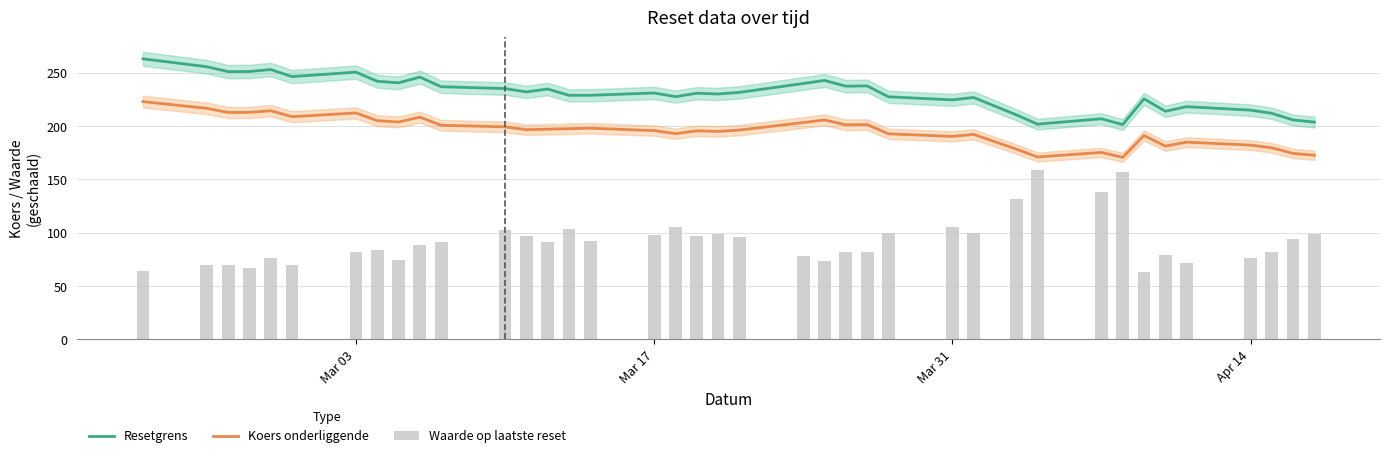

What is the difference between the Koers onderliggende values at 20 and 13?

2.8